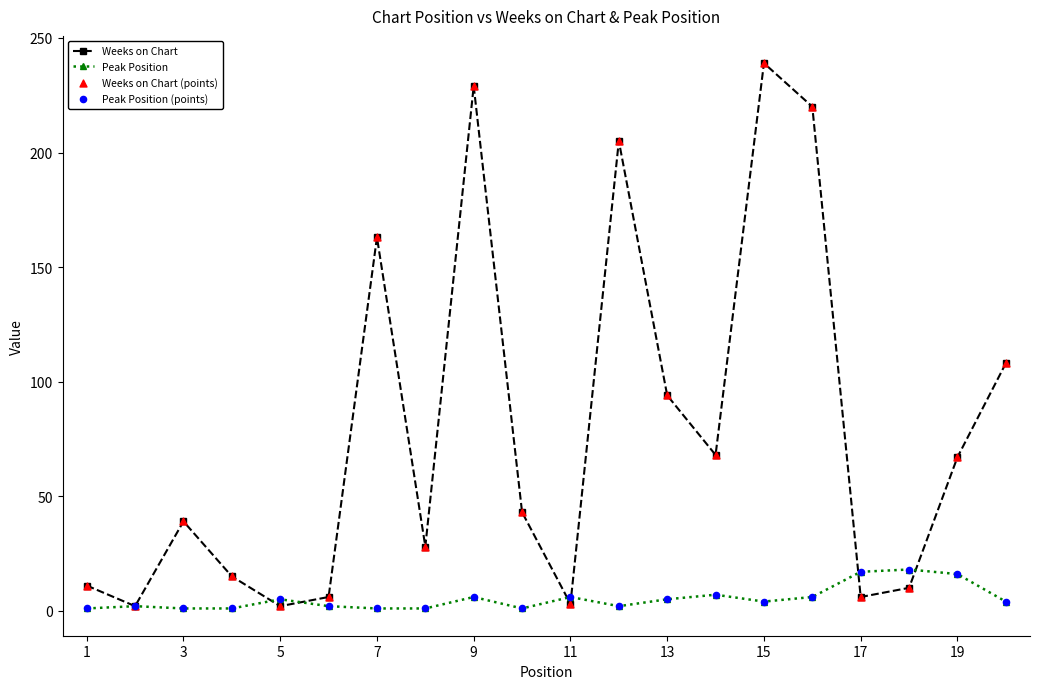

At how many categories does at least one series exceed 120?

5